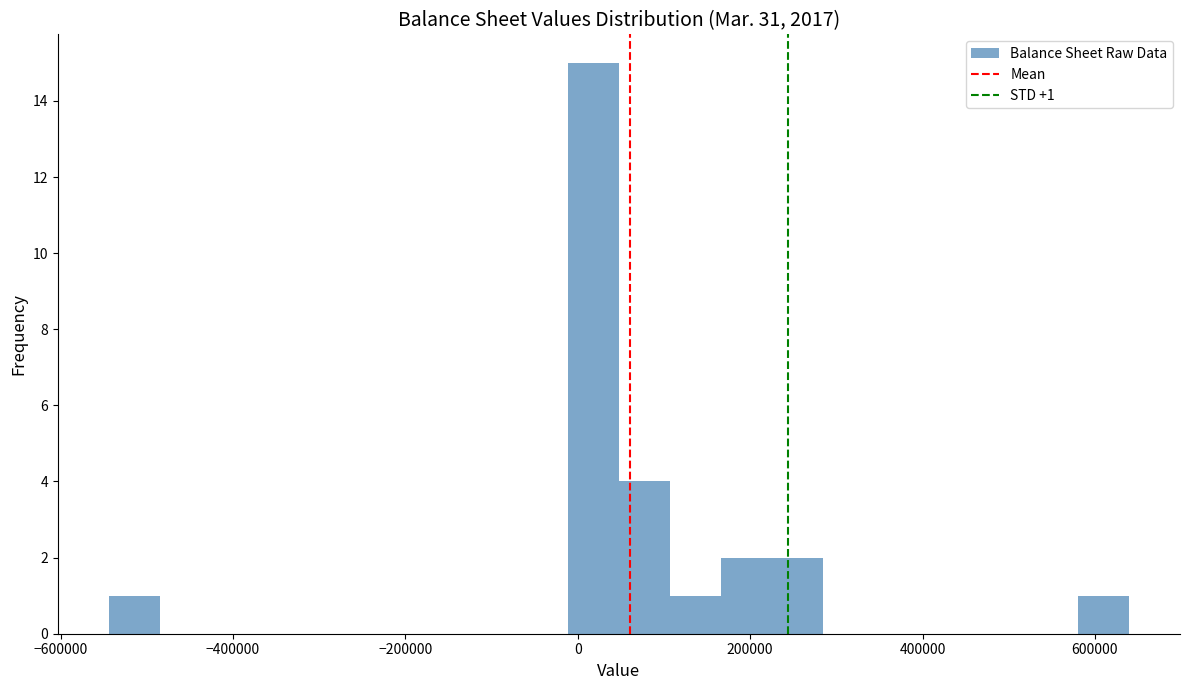

Around what value on the x-axis is the tallest bar? Give the approximate position of its centre, as read against the axis.

20000